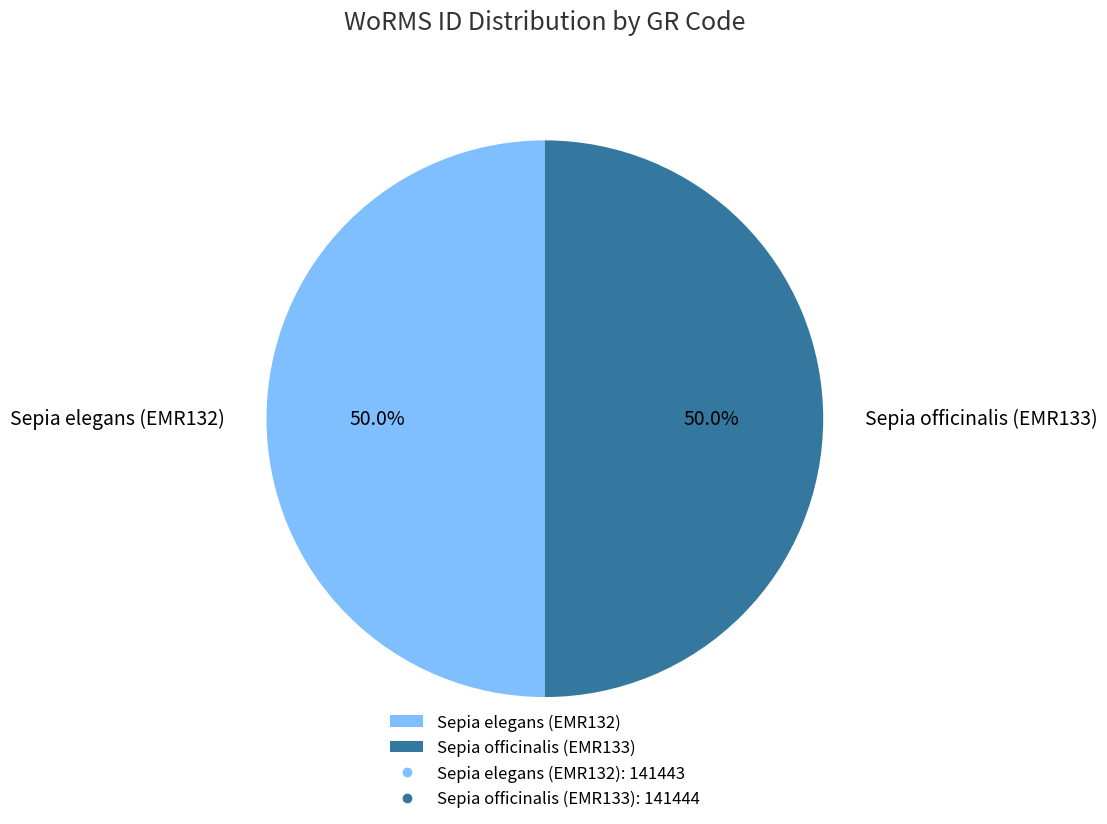

What is the ratio of the value at Sepia officinalis (EMR133) to the value at Sepia elegans (EMR132)?

1.0